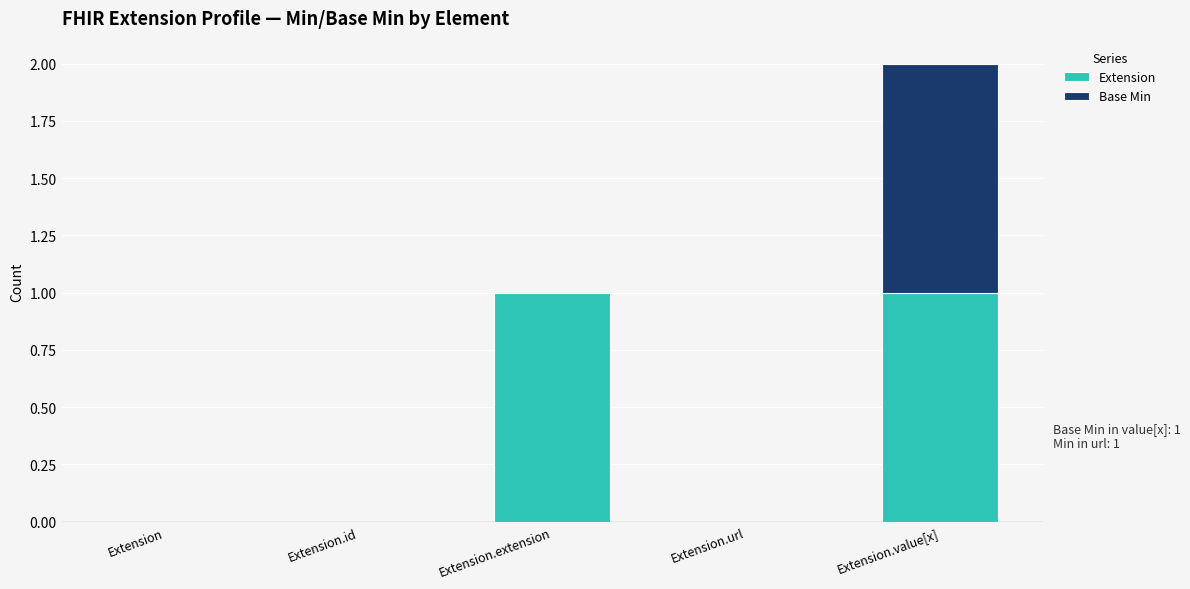

Between Extension.extension and Extension.url, which series saw the biggest shift?

Extension